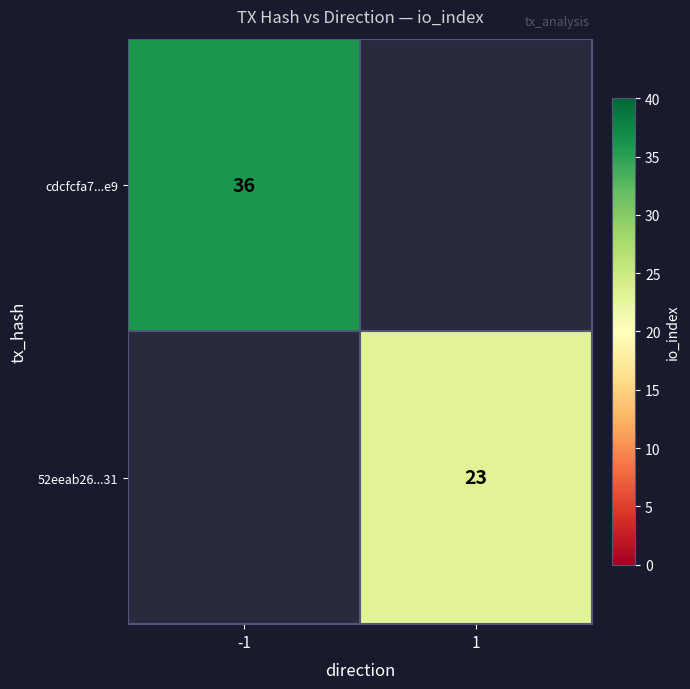

What is the smallest value displayed?

23.0